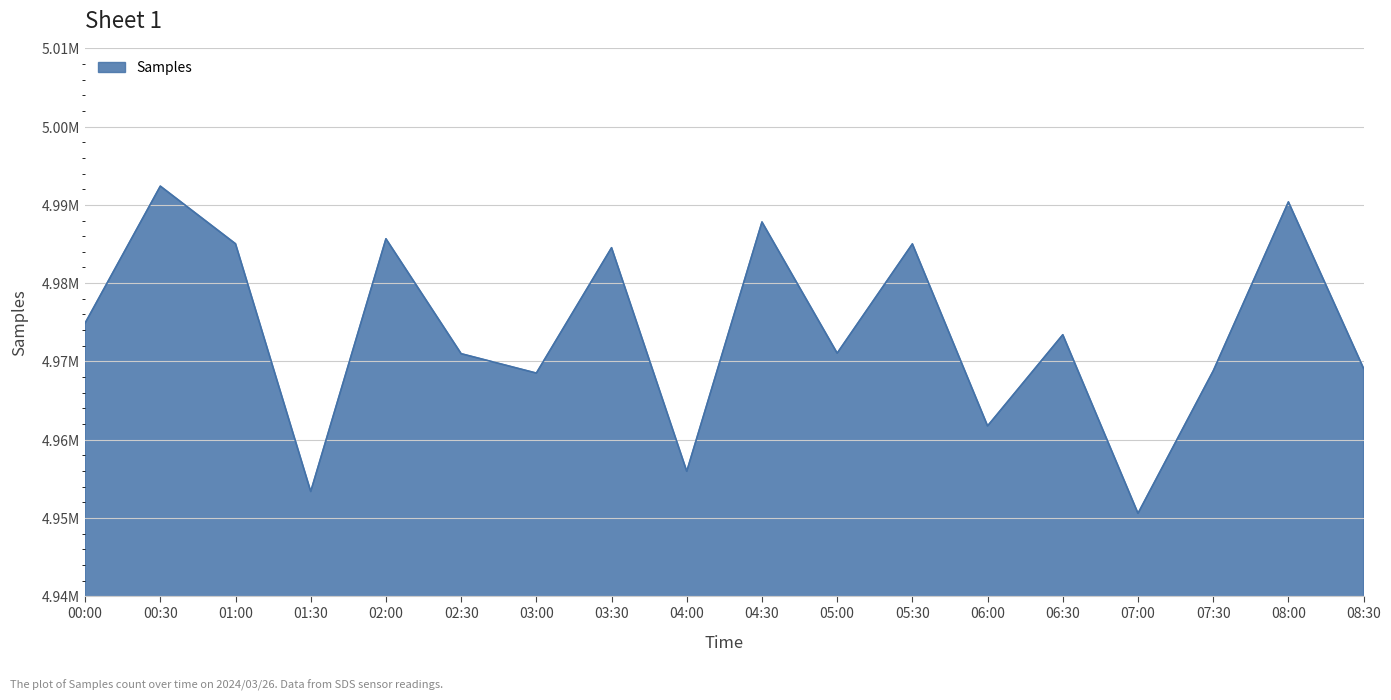

Is this an area chart (filled region under the line)?

Yes